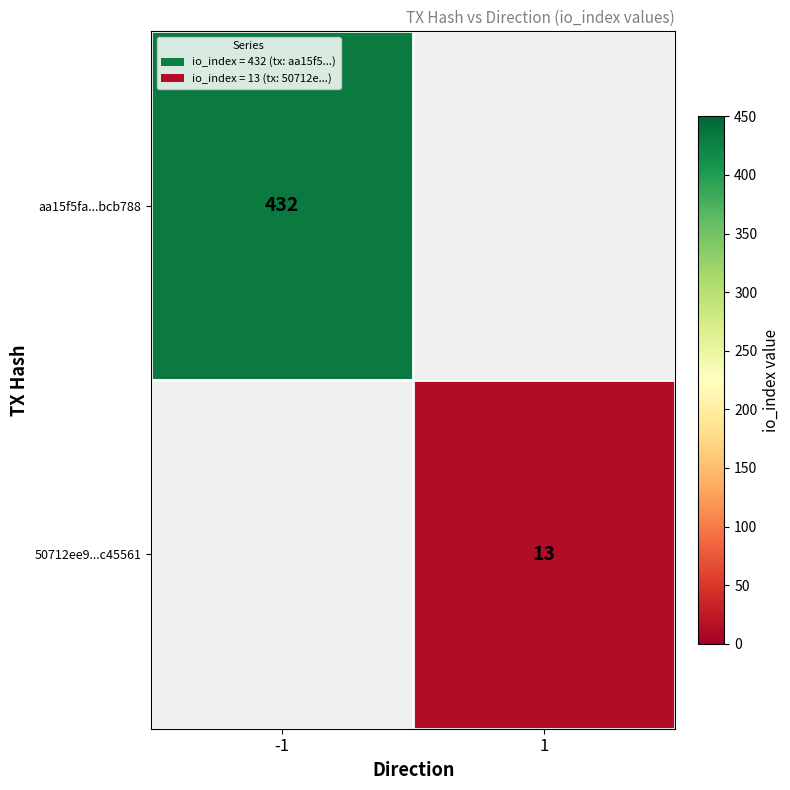

Is it true that 50712ee9...c45561 equals 13 at 1?

True